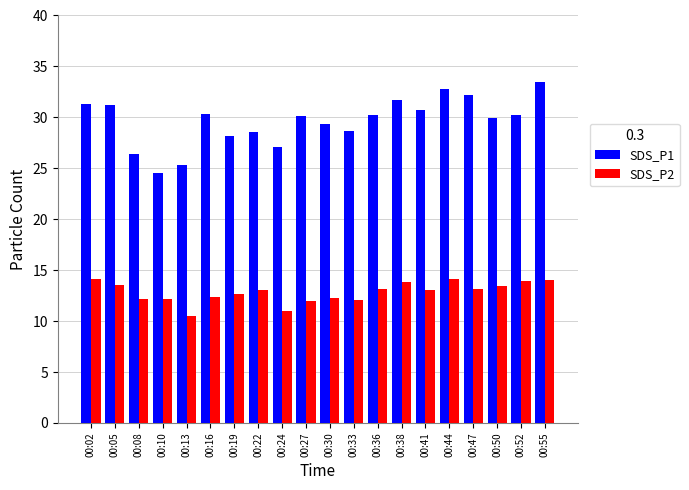

What is the sum of the SDS_P1 values at 00:50 and 00:55?

63.4